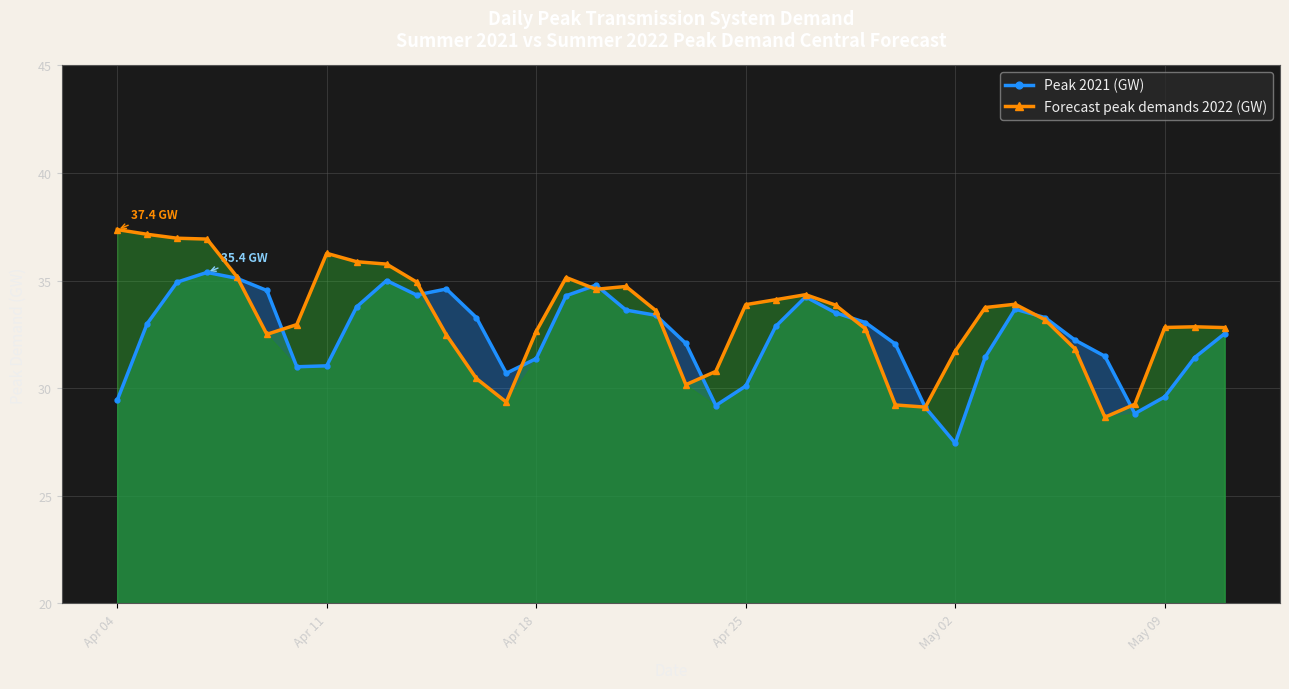

True or false: Peak 2021 (GW) and Forecast peak demands 2022 (GW) intersect in this chart.

True